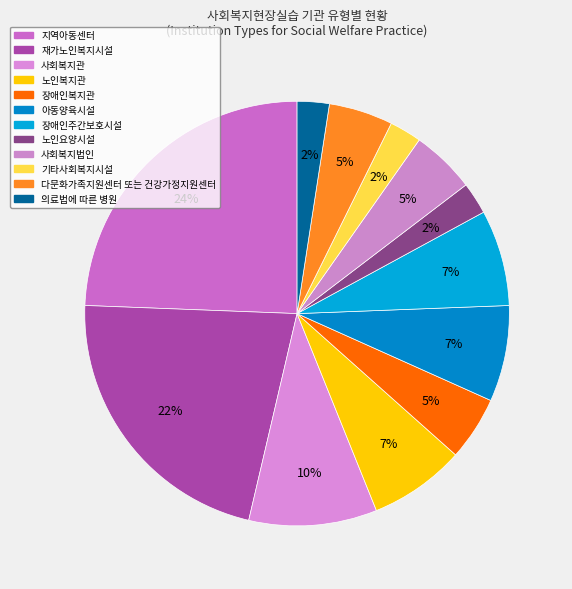

Which category has the biggest portion of the pie?

지역아동센터